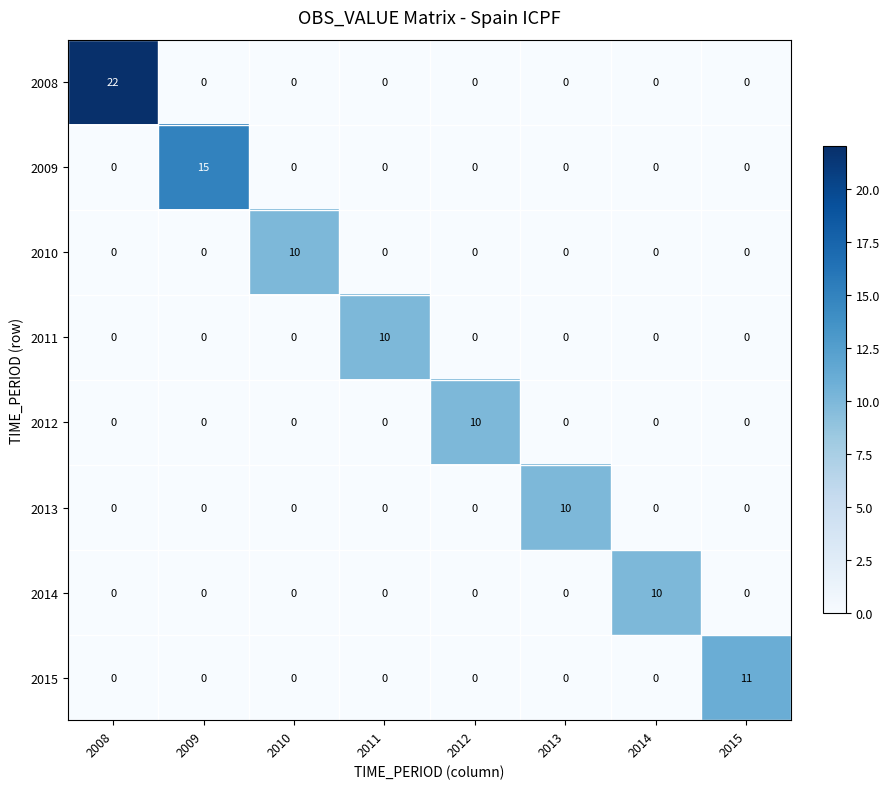

The 2010 series shows 0 at 2008. True or false?

True